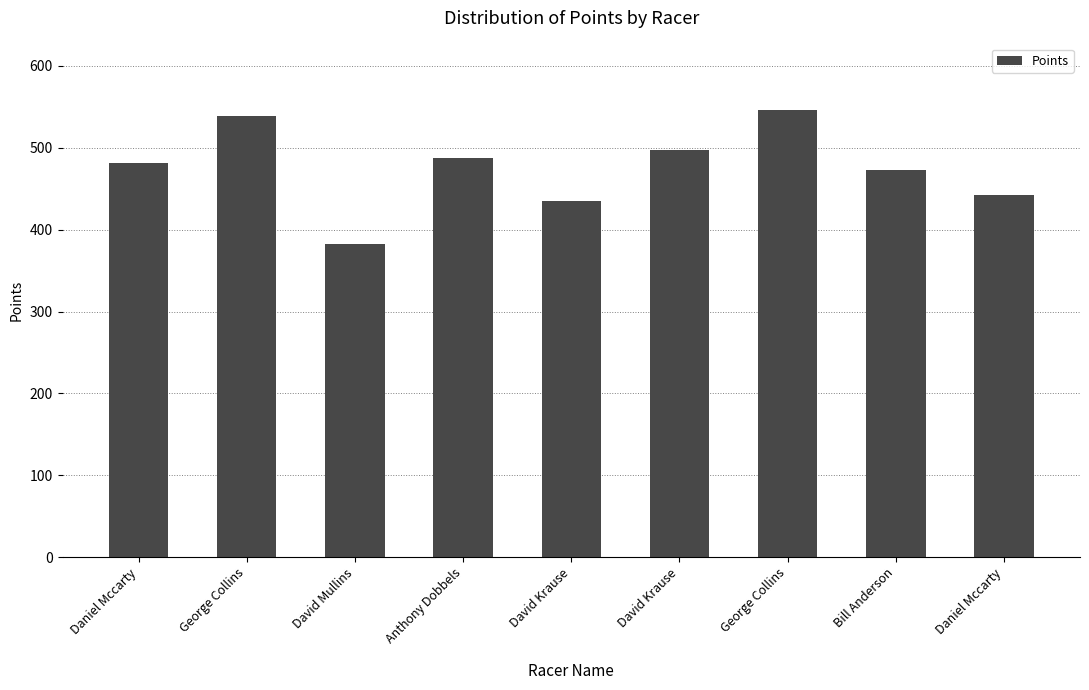

How many data points are above 481?

5